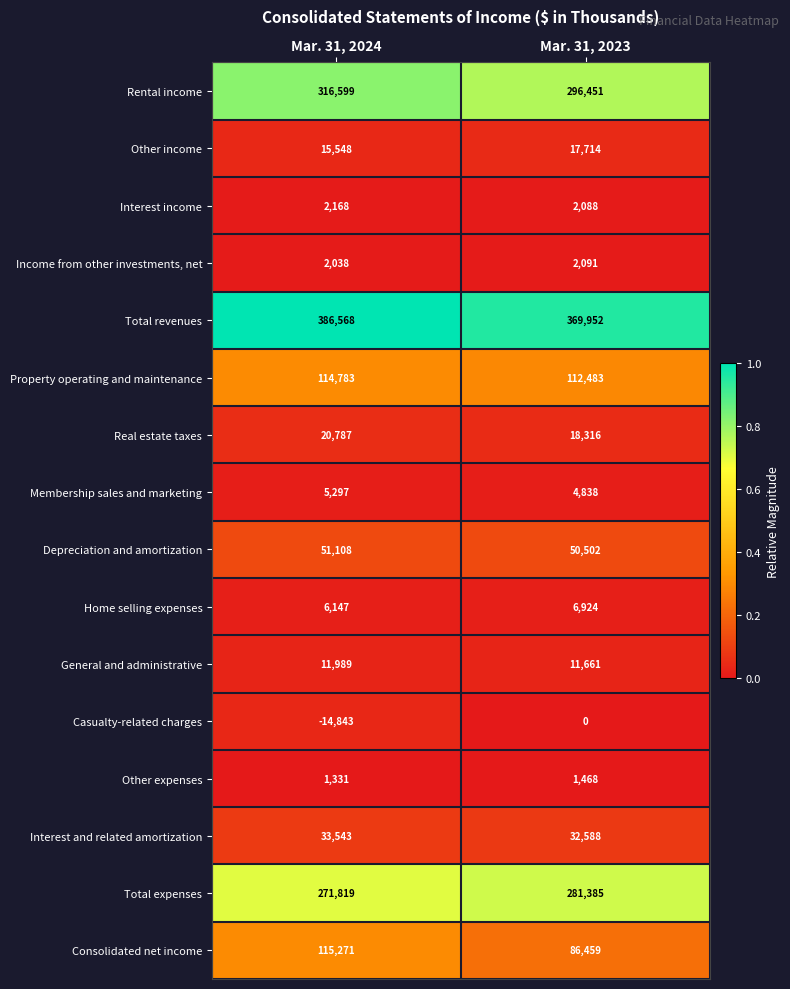

At which category does the chart reach its minimum across all series?

Mar. 31, 2024